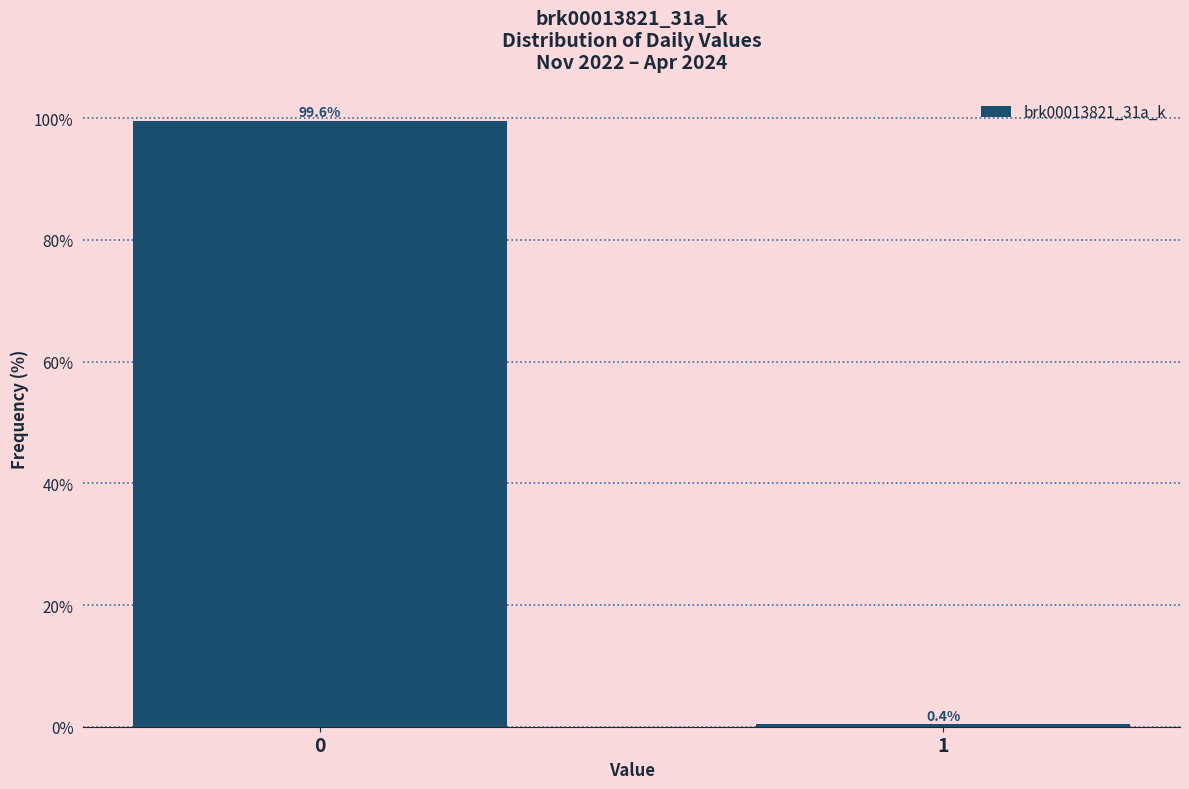

Reading left to right, transcribe all the data shown in this chart.

99.6	0.4